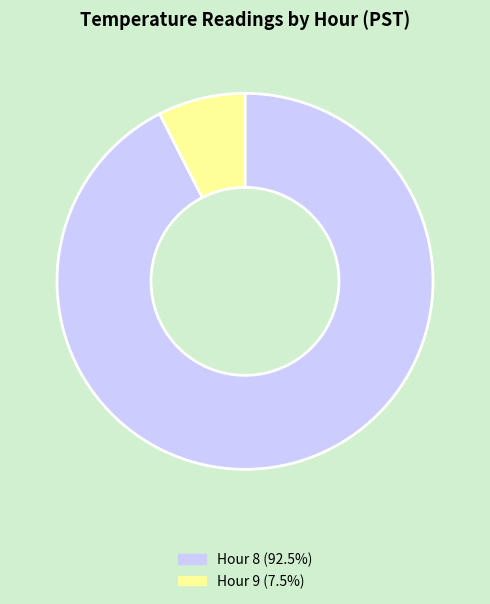

Is the sum of Hour 9 (7.5%) and Hour 8 (92.5%) greater than half?

Yes